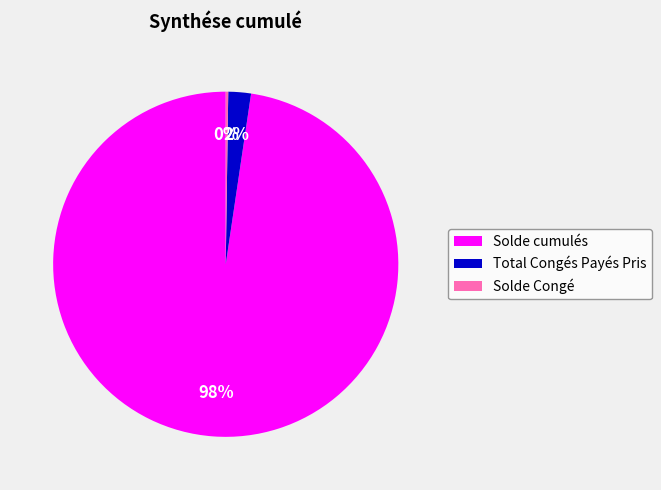

Is it true that Solde cumulés is 87% of the pie?

False